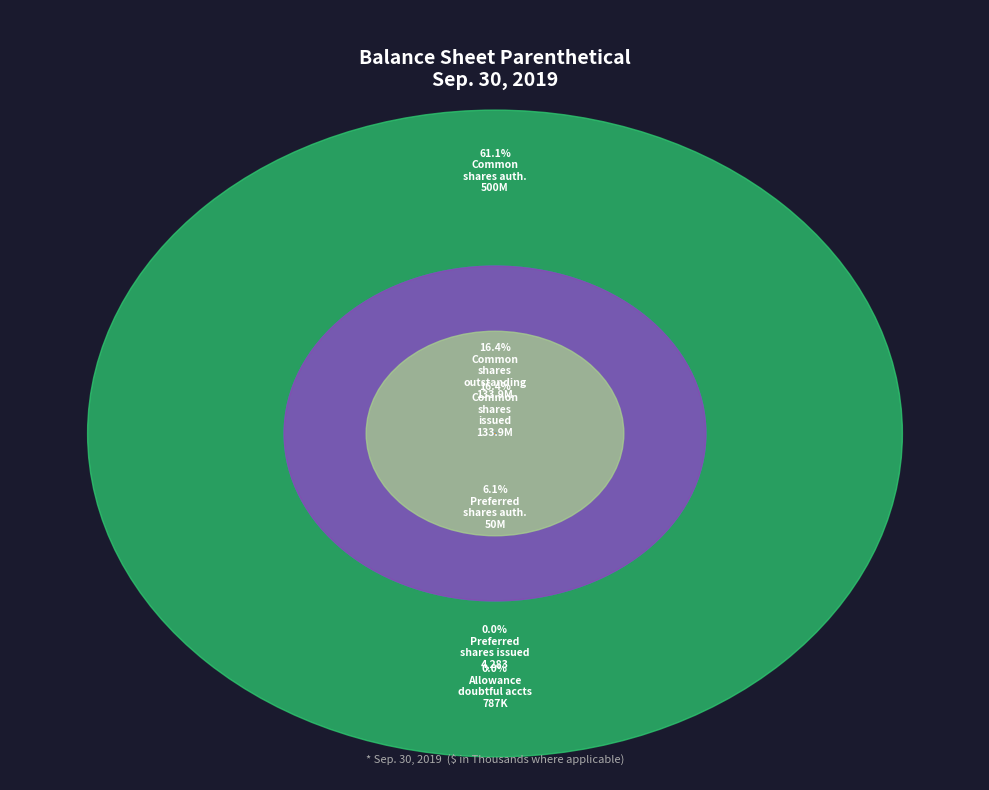

Combined, do Preferred stock shares issued and Common stock shares issued account for over 50%?

No